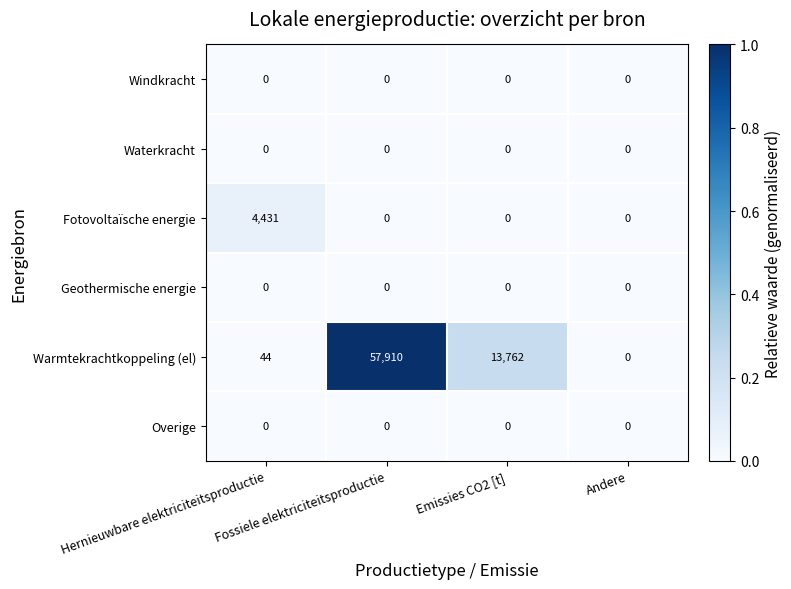

How many distinct data groups are displayed?

6